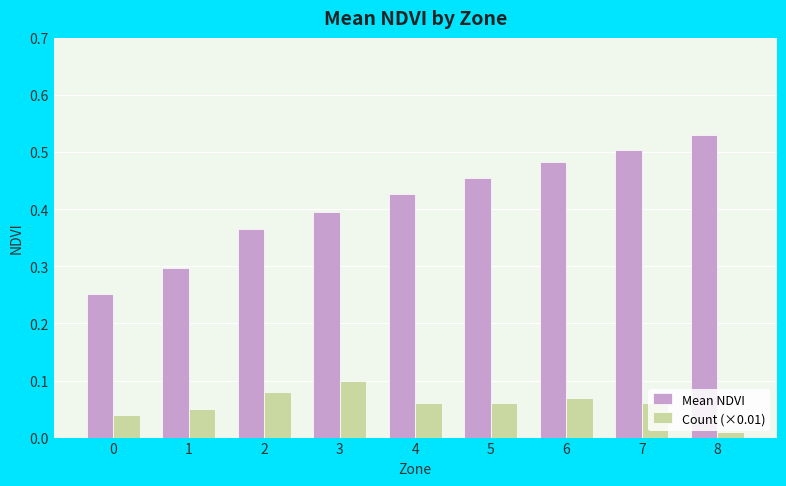

Which series has the largest range (max minus min)?

Mean NDVI